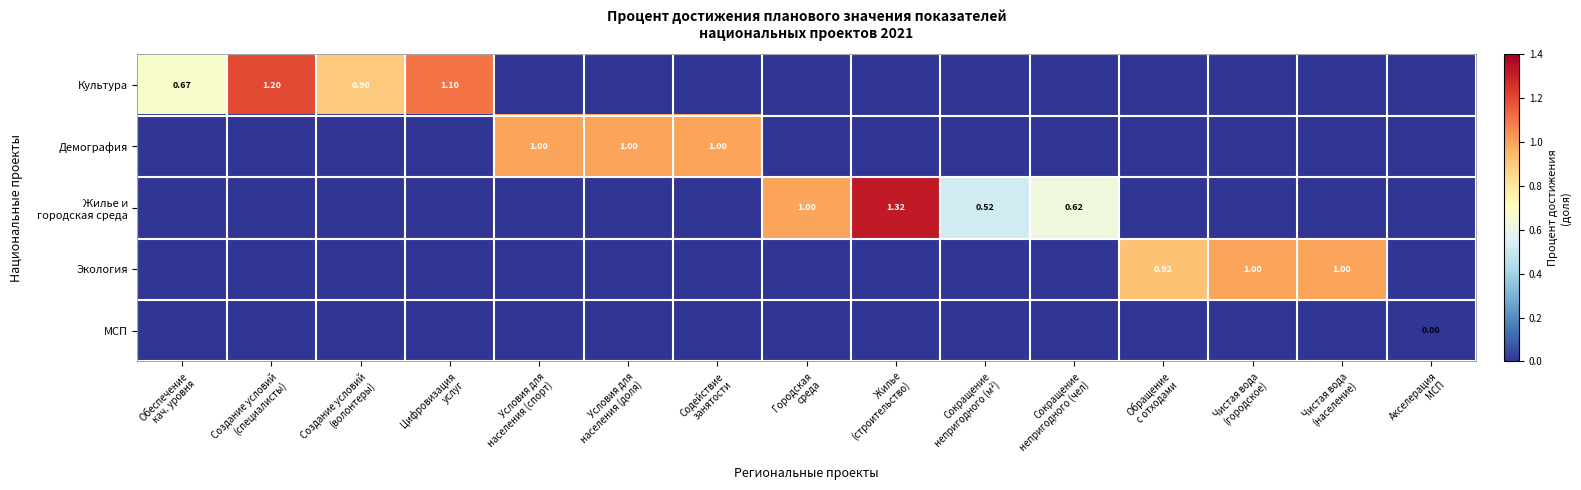

Count the number of categories in the chart.

15